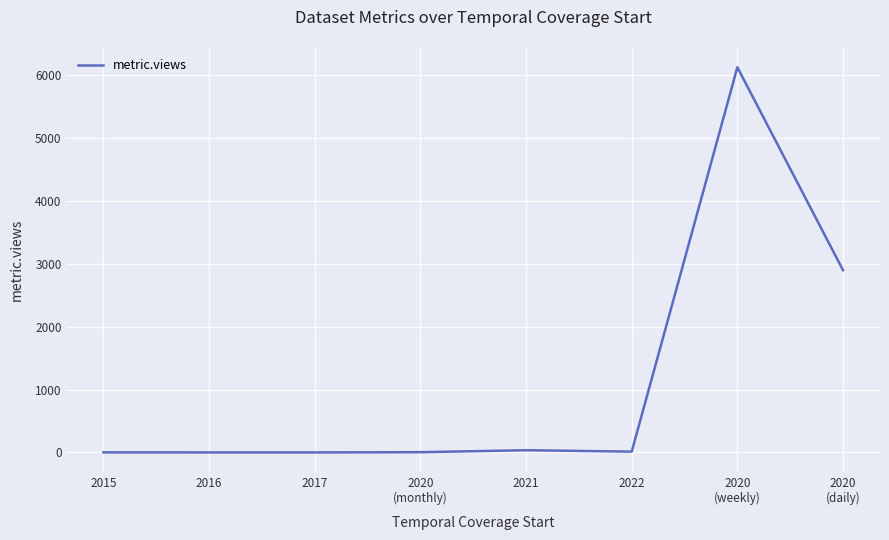

What is the sum of all values?

9085